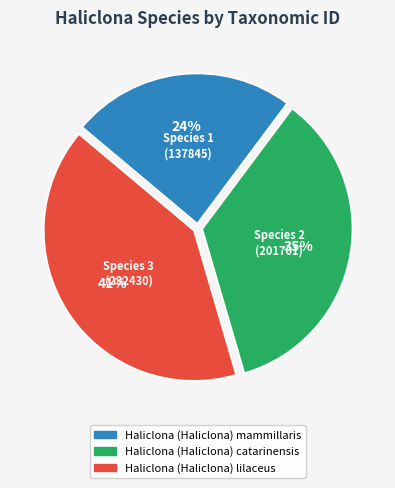

Rank the categories by value from highest to lowest.

Haliclona (Haliclona) lilaceus, Haliclona (Haliclona) catarinensis, Haliclona (Haliclona) mammillaris